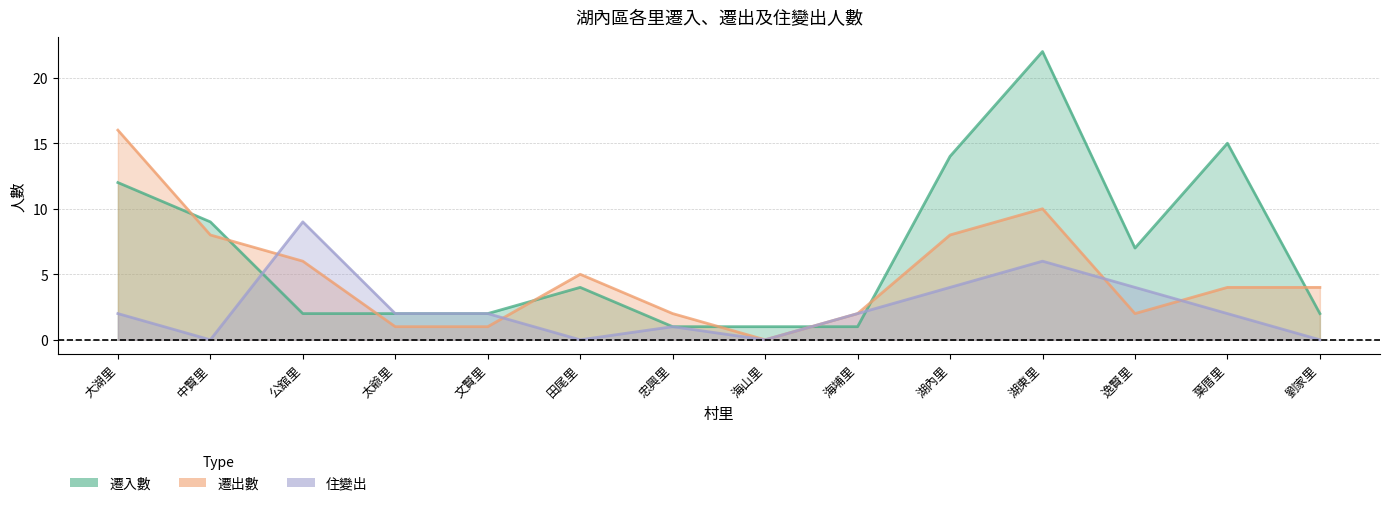

Which series has the largest total across all categories?

遷入數